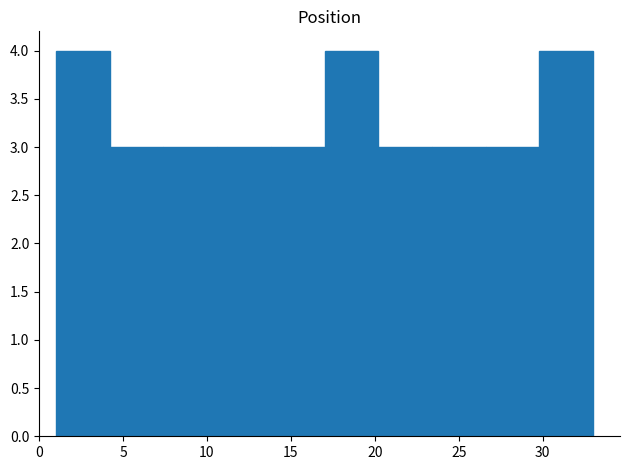

Reading left to right, transcribe this chart: for each bar, give the range it covers on the x-axis and its height. Neither the bar edges nor the heights are printed on the chart, so give them approximately, as read against the axes.

1.0 to 4.2: 4
4.2 to 7.4: 3
7.4 to 10.6: 3
10.6 to 13.8: 3
13.8 to 17.0: 3
17.0 to 20.2: 4
20.2 to 23.4: 3
23.4 to 26.6: 3
26.6 to 29.8: 3
29.8 to 33.0: 4